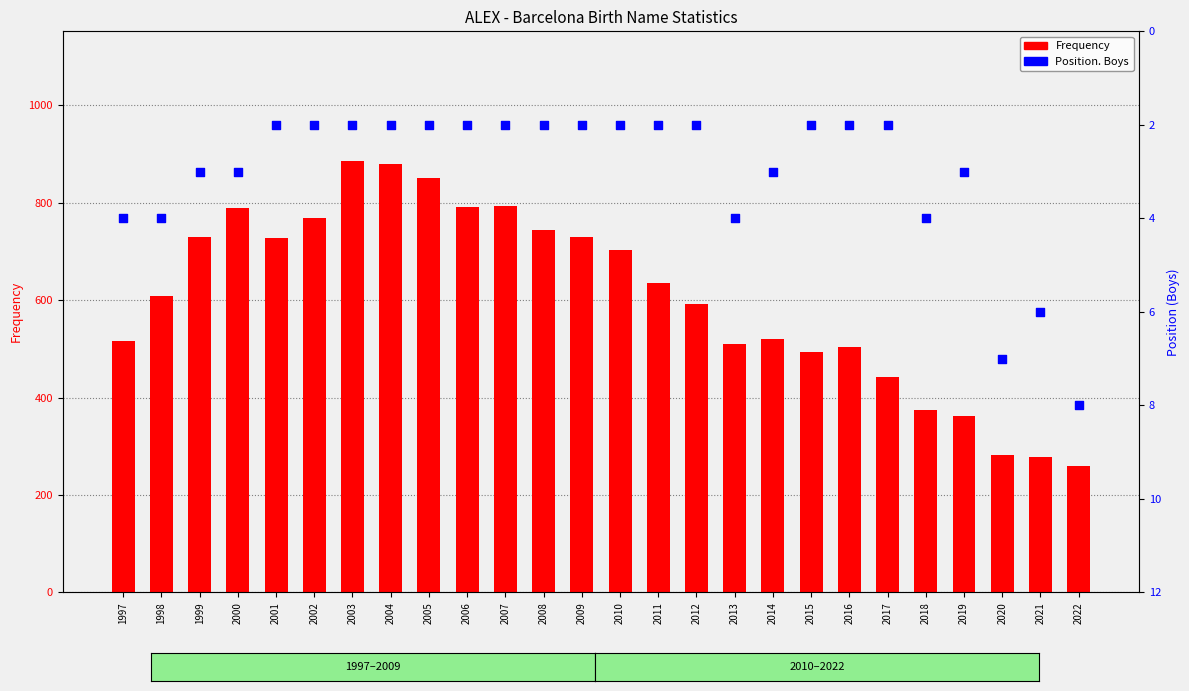

What is the total value across all series at 2001?

729